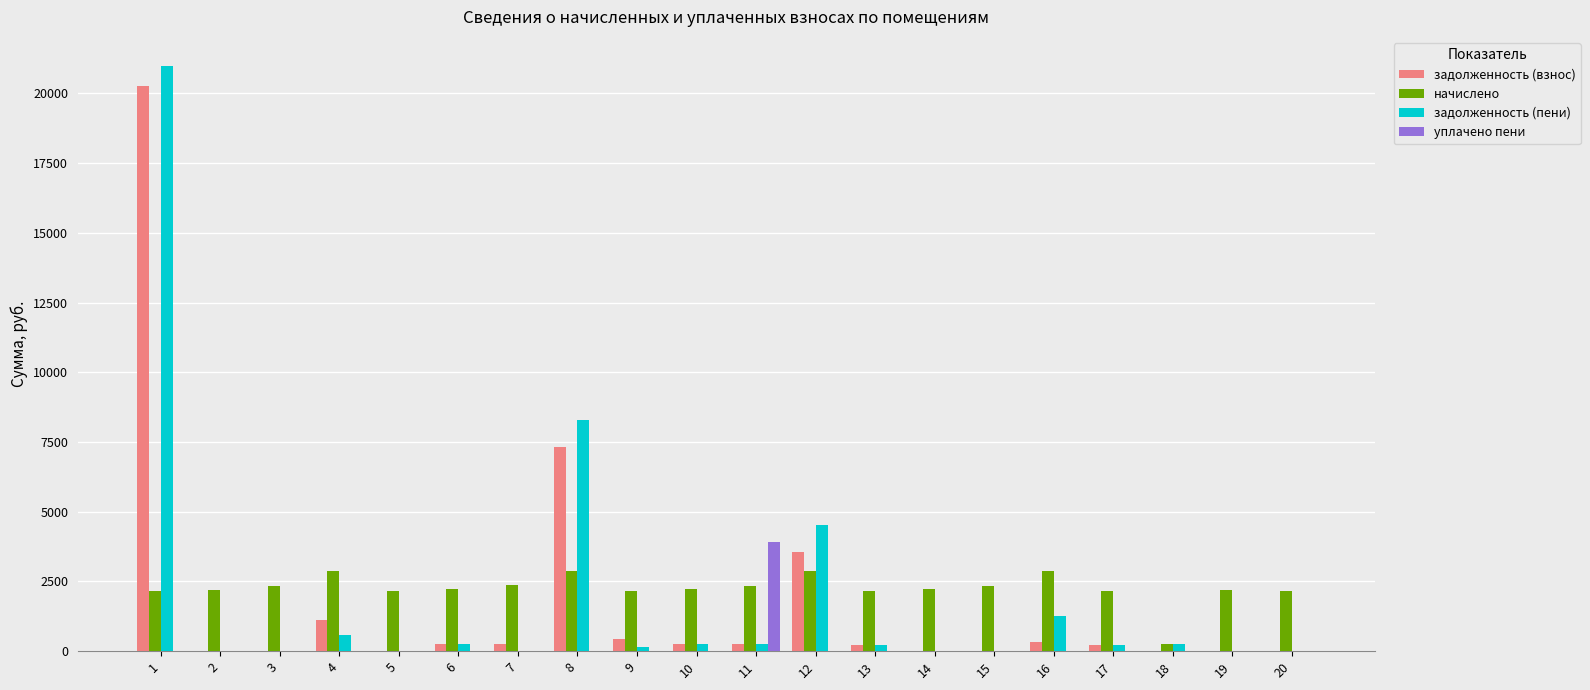

At which label does начислено first exceed 2213?

3